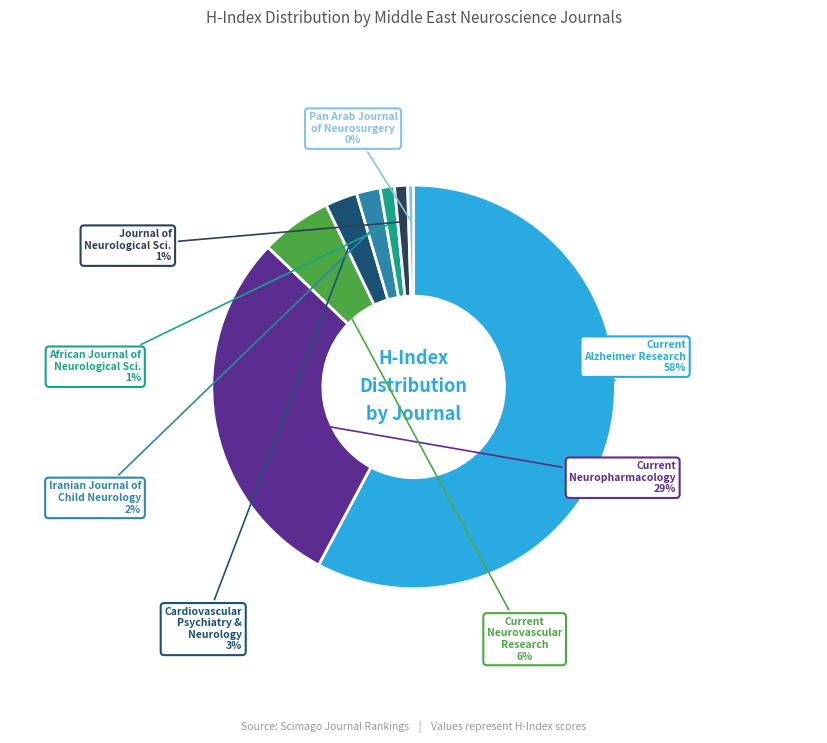

Between Current Neuropharmacology and Pan Arab Journal of Neurosurgery, which is larger?

Current Neuropharmacology